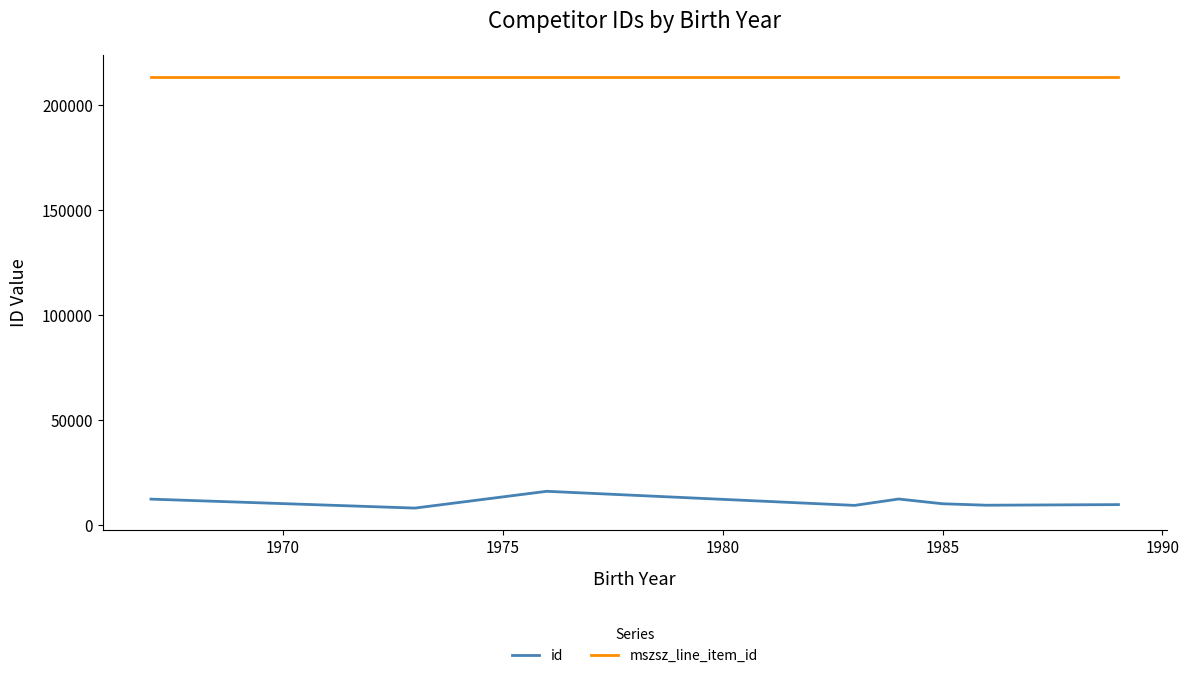

List the series in order of their overall mean, lowest first.

id, mszsz_line_item_id